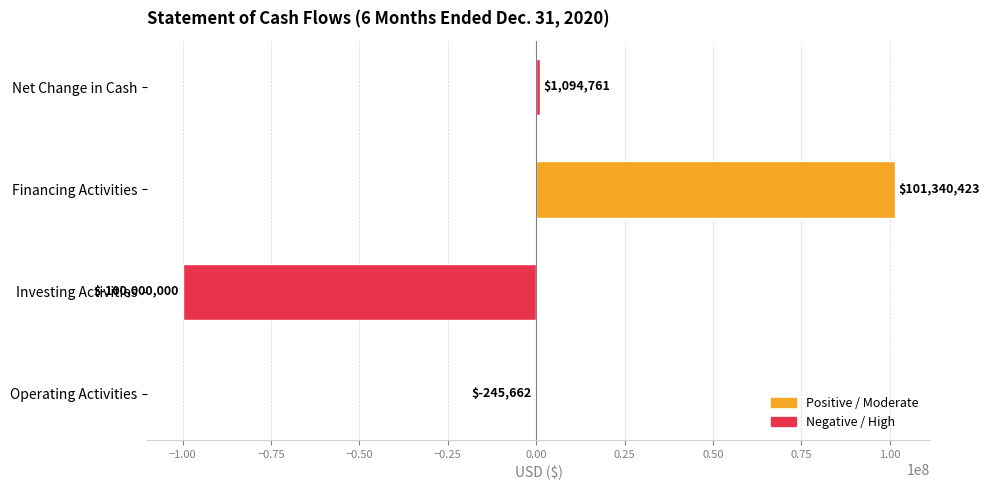

What is the sum of the values at Operating Activities and Investing Activities?

-100245662